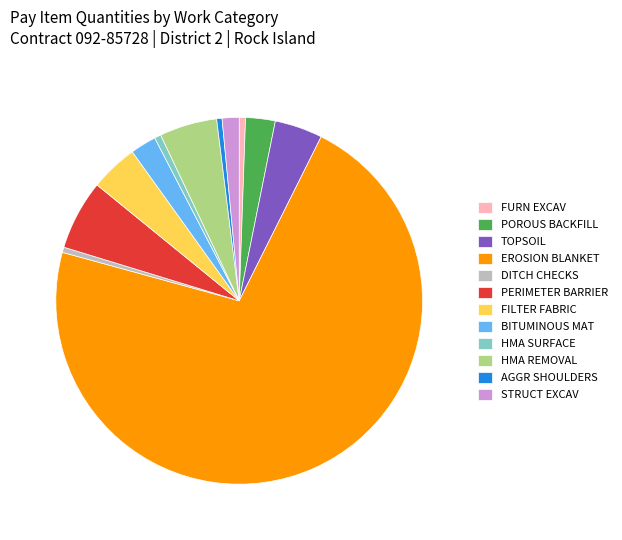

Count the number of slices in the pie.

12